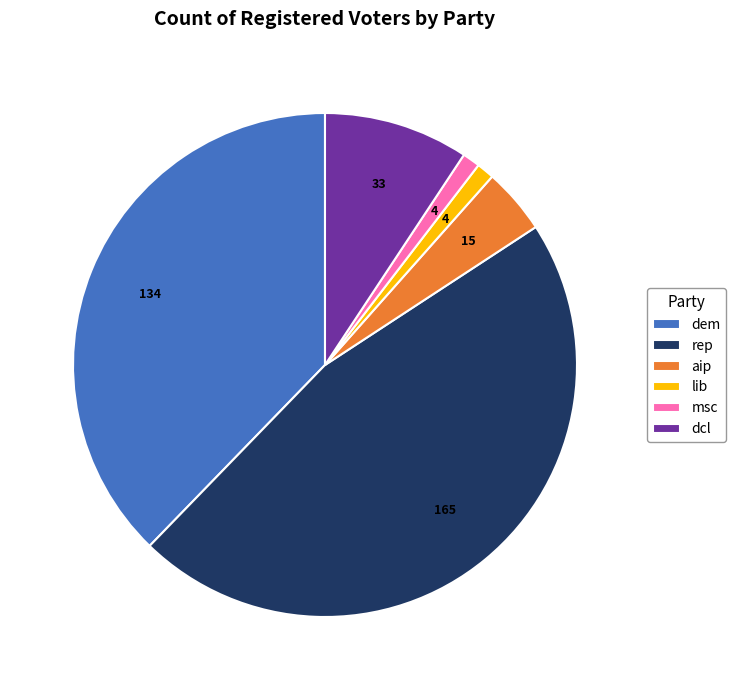

The dcl slice represents 4% of the pie. True or false?

False